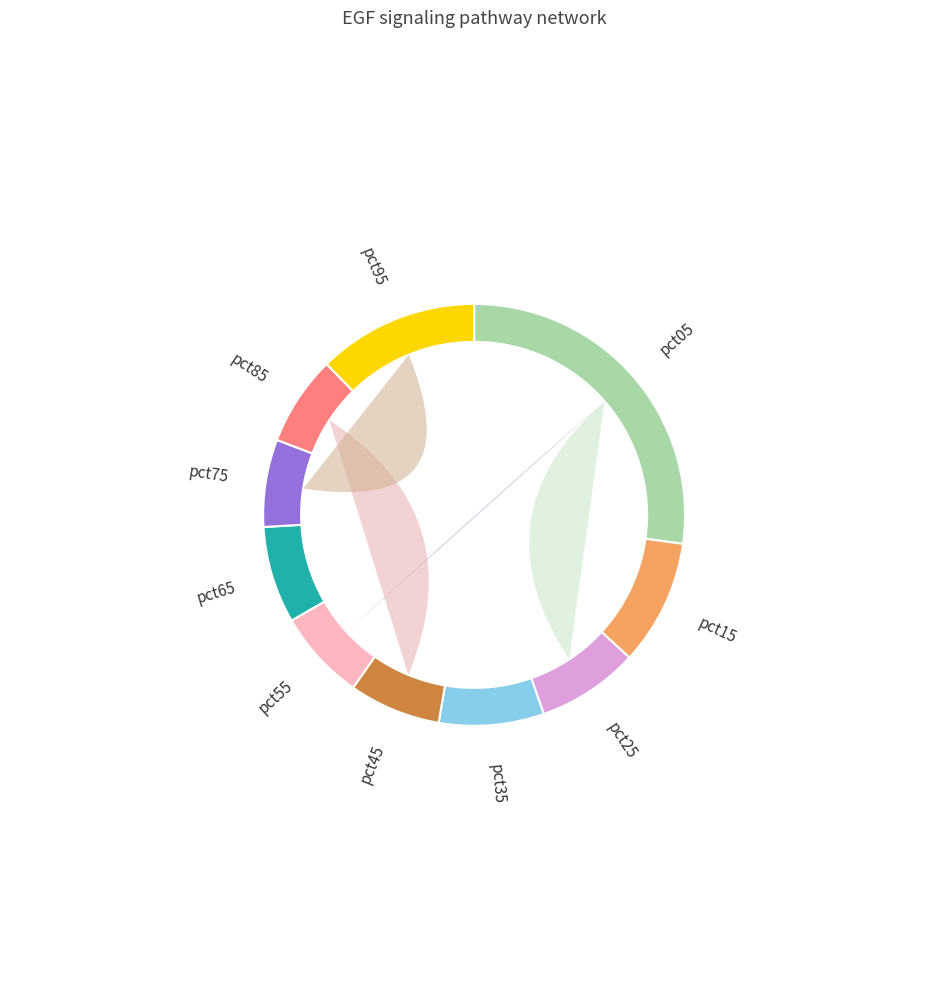

To the nearest percent, what is the average slice percentage?

10%